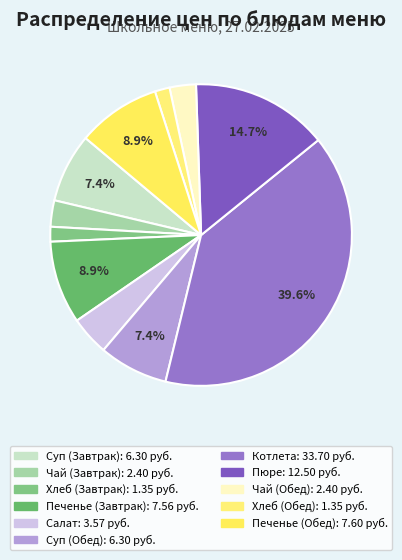

How many segments does this pie chart have?

11